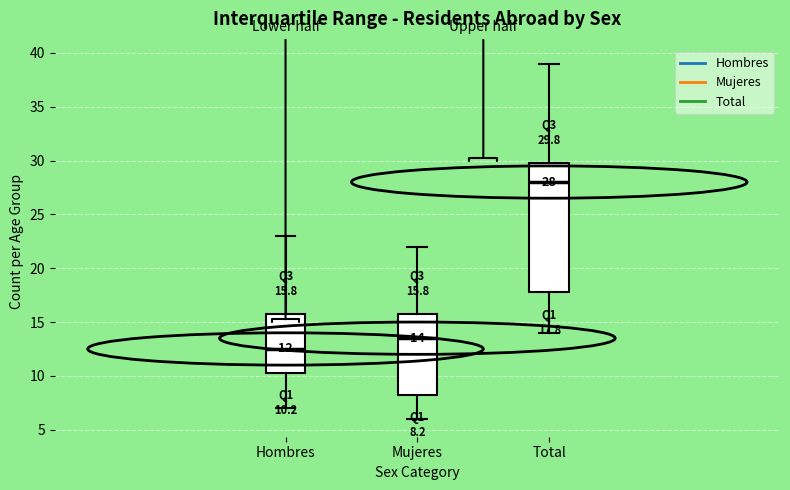

Which box has the lowest median line?

Hombres